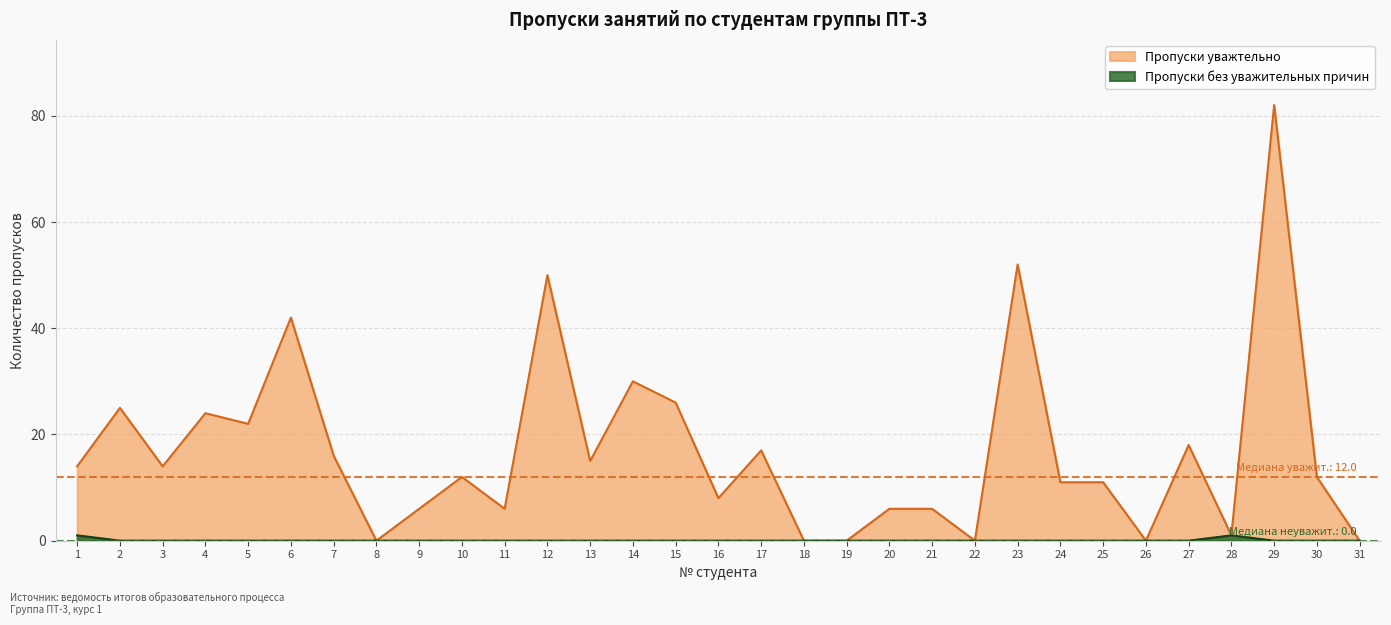

Is it true that Пропуски уважтельно equals 0 at 8?

True